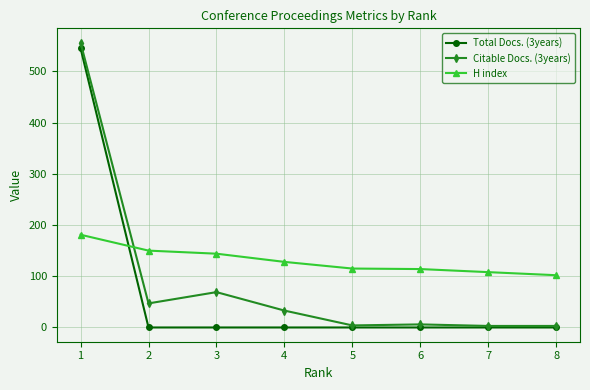

How many data points does each series have?

8